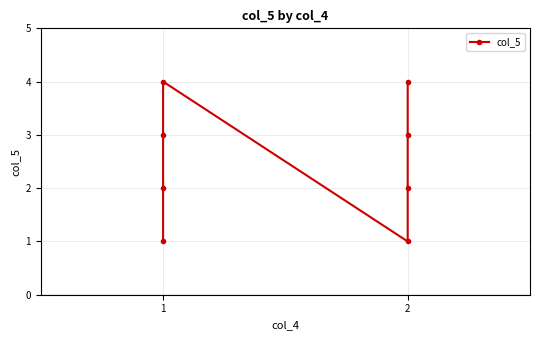

How many points are lower than both their immediate neighbors (excluding endpoints)?

1